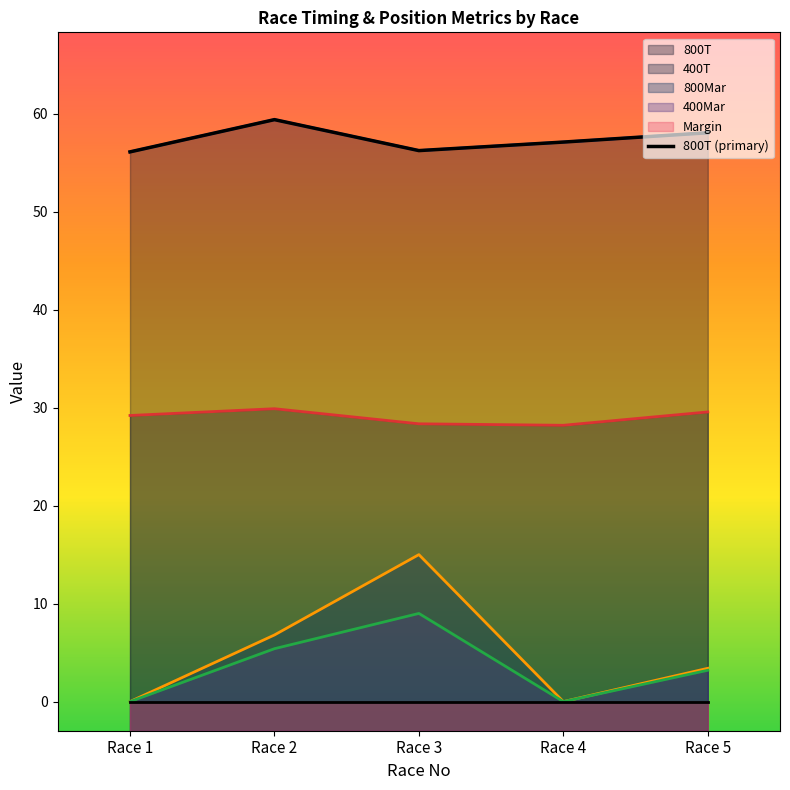

Rank the series at Race 5 from highest to lowest value.

800T, 400T, 800Mar, 400Mar